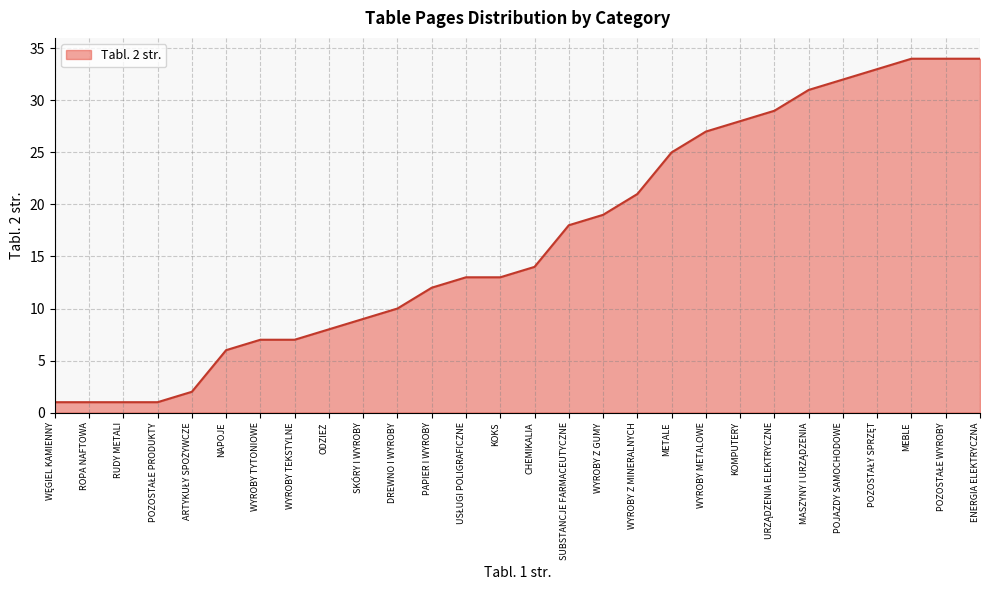

At which label is the value closest to 17?

SUBSTANCJE FARMACEUTYCZNE